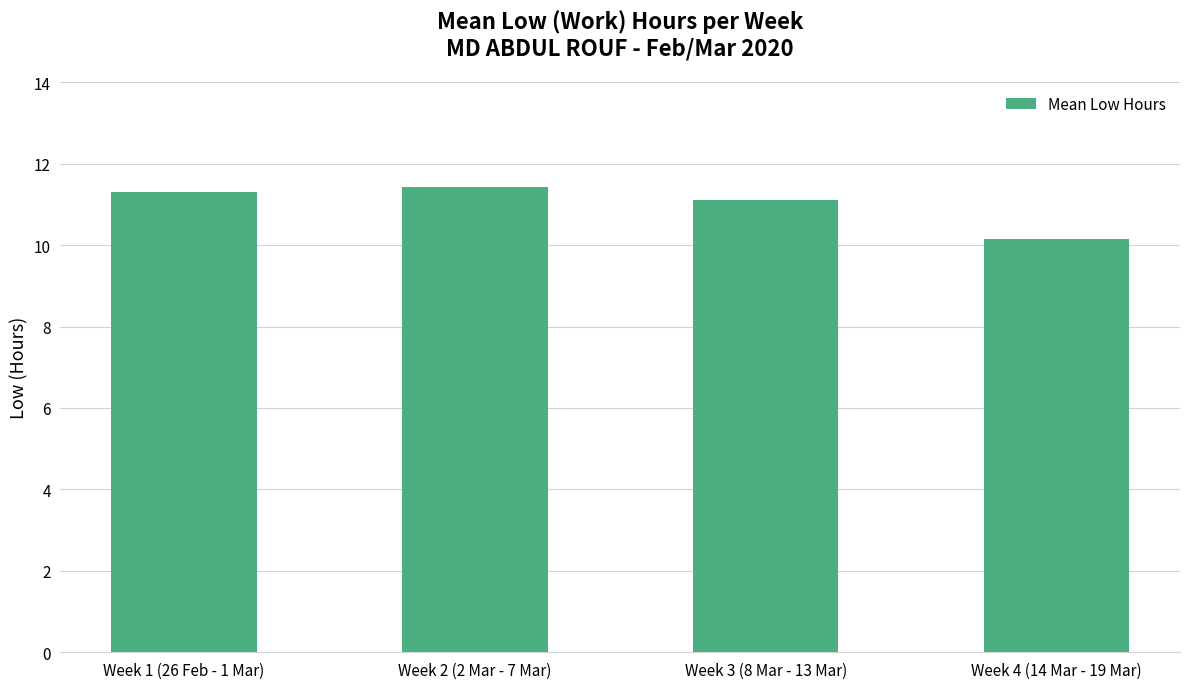

The chart shows a value of 10.2 at Week 4 (14 Mar - 19 Mar). True or false?

True